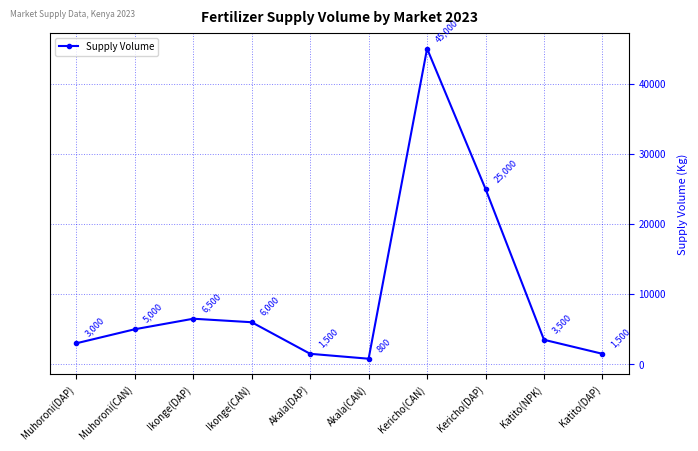

Where is the first local minimum?

Akala(CAN)